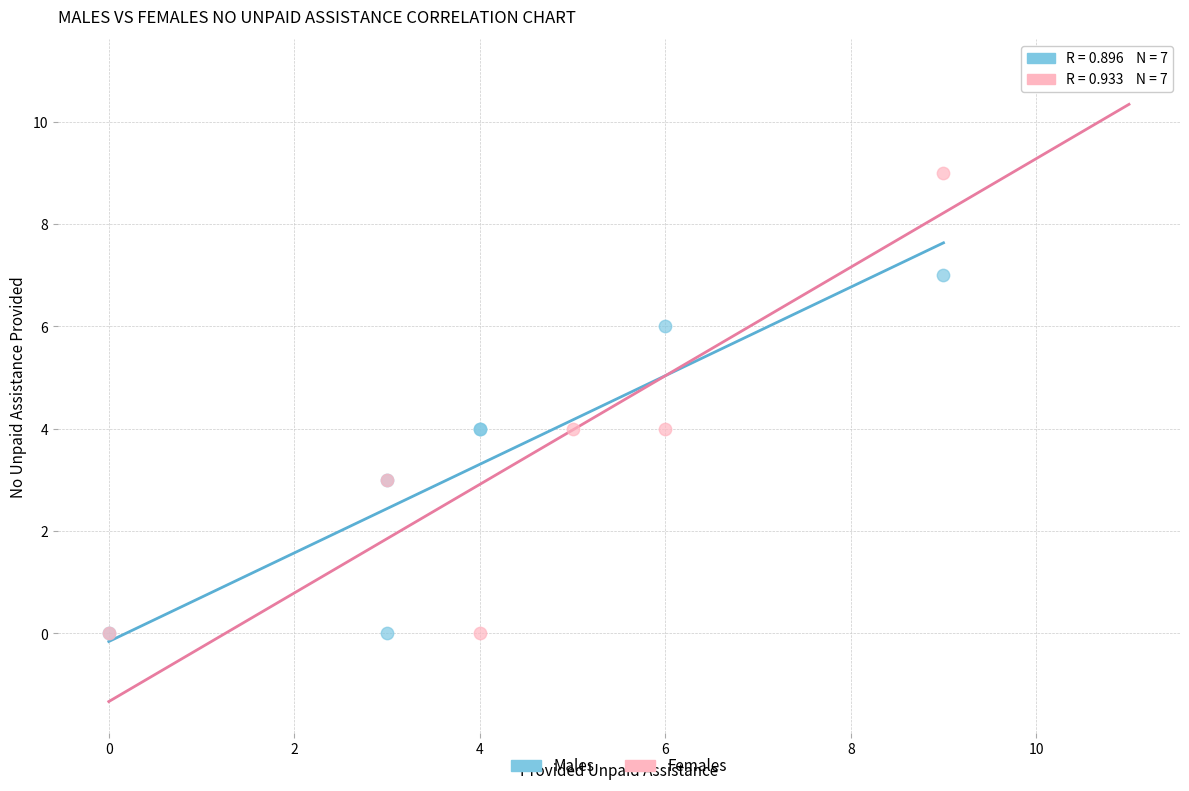

Which series has the largest Y range (max minus min)?

Females